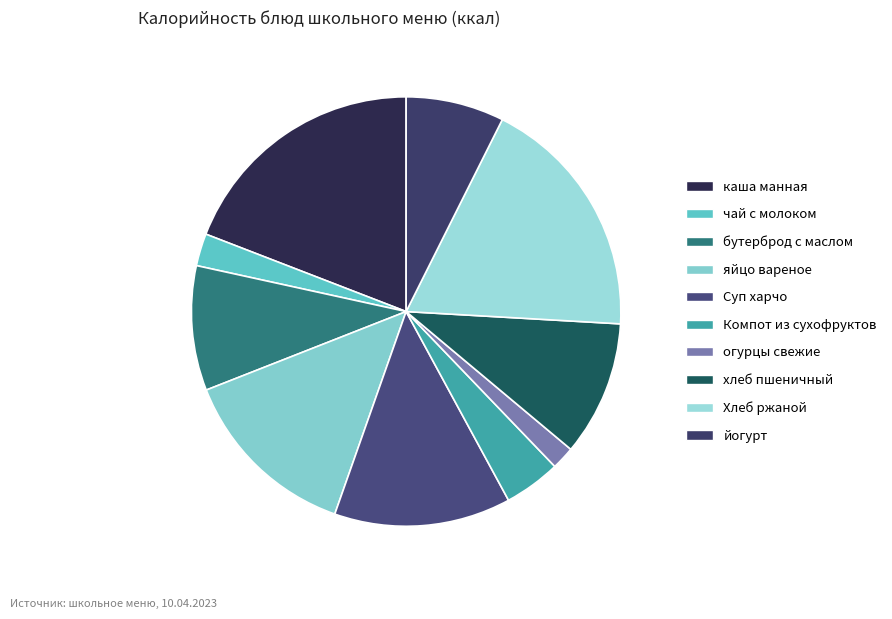

Is there a majority slice in this chart?

No